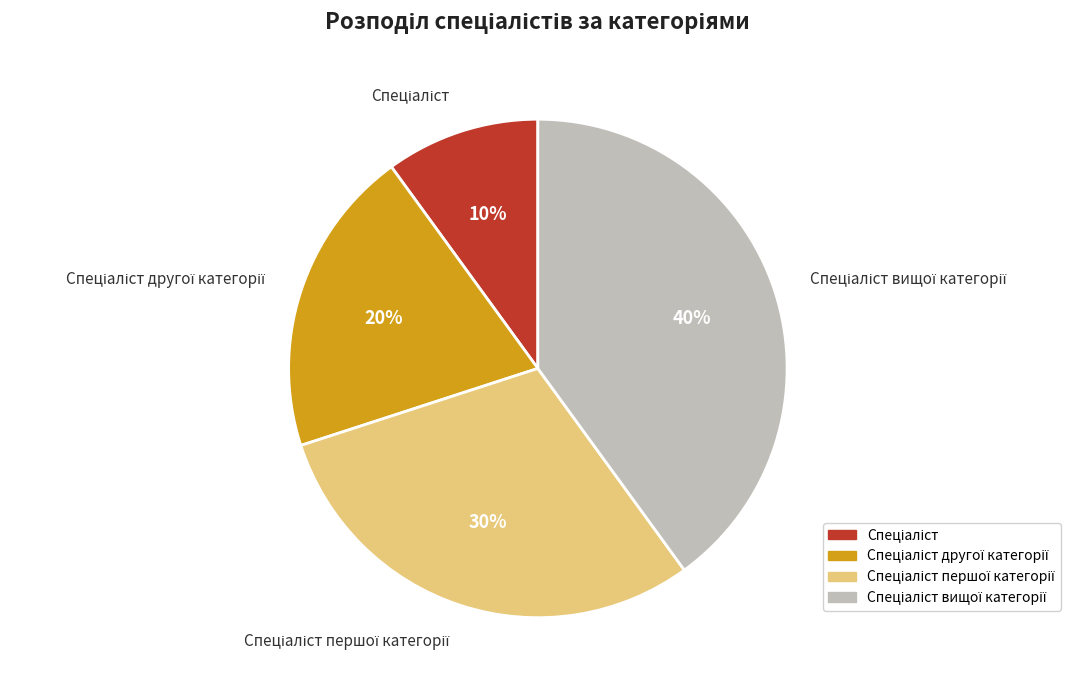

To the nearest percent, what is the difference between the largest and smallest slice percentages?

30%